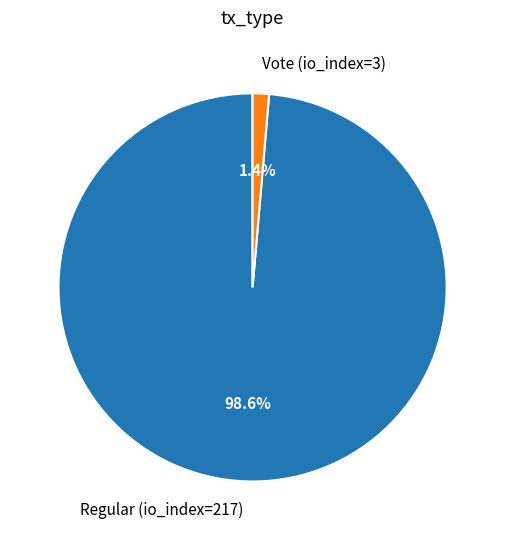

What is the smallest slice in the pie chart?

Vote (io_index=3)